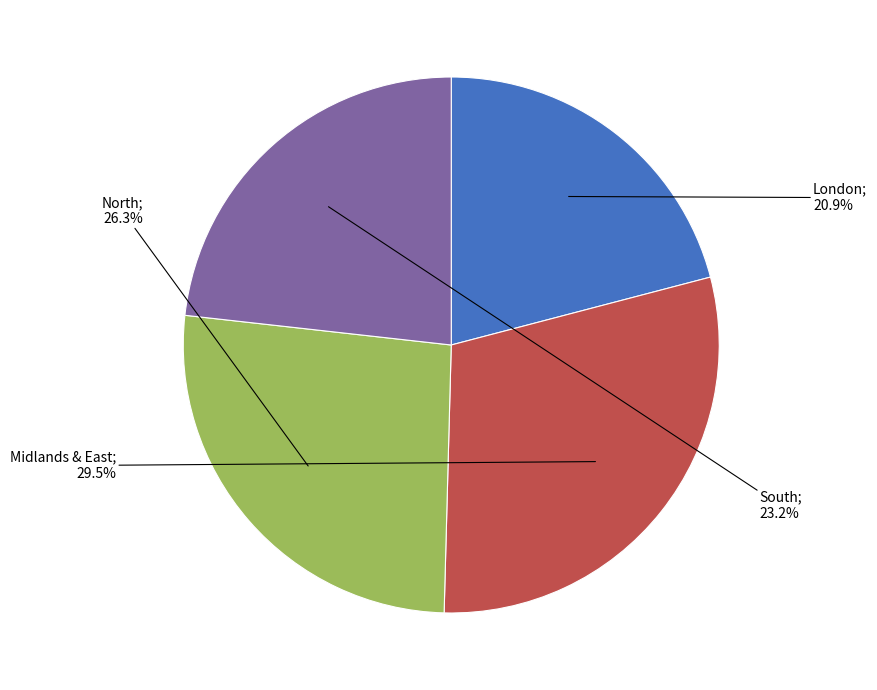

Does any single category account for the majority?

No